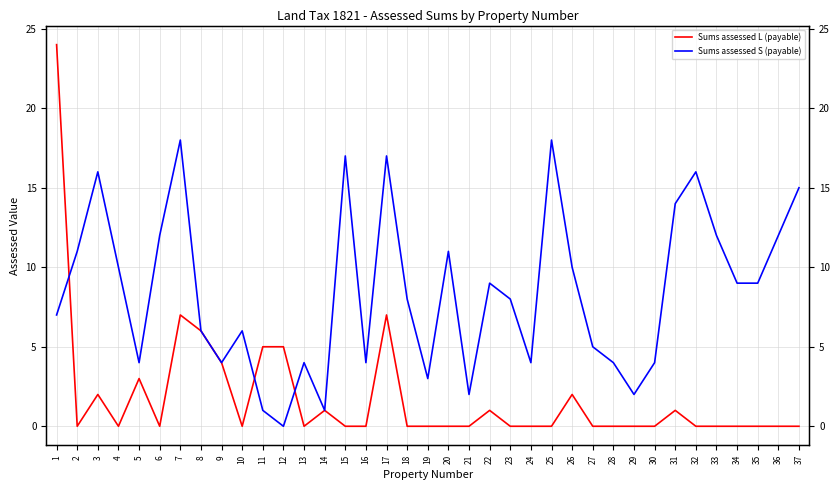

How many values in the Sums assessed S (payable) series exceed 8?

18